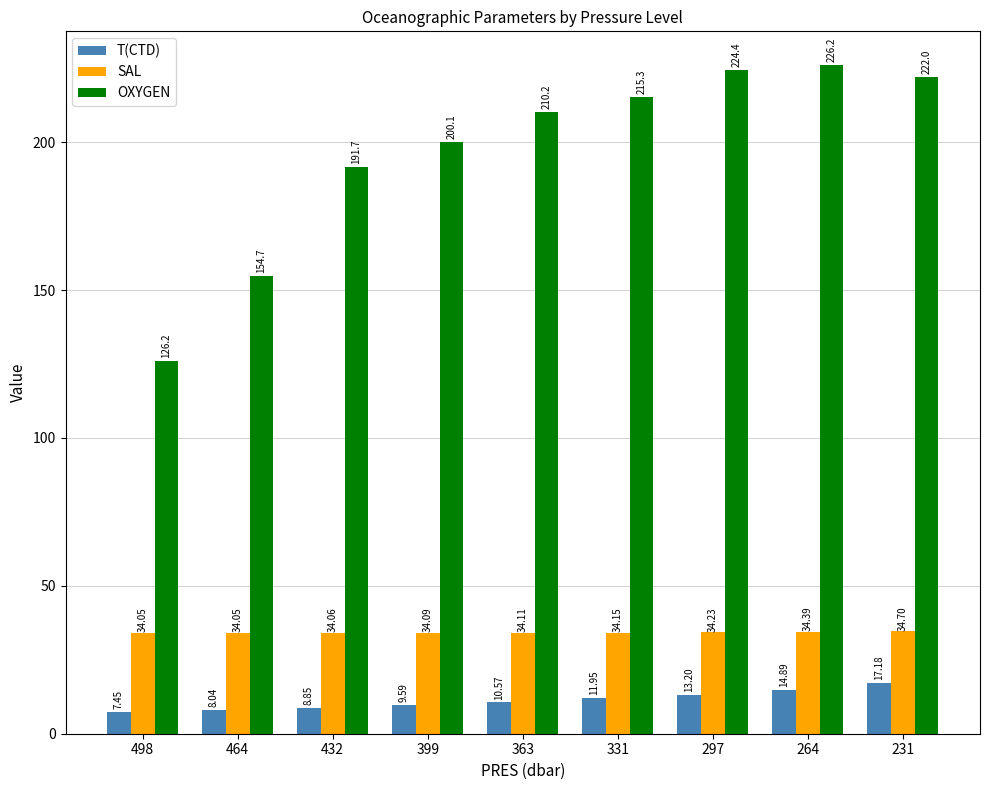

True or false: SAL has a value of 47.0 at 432.

False